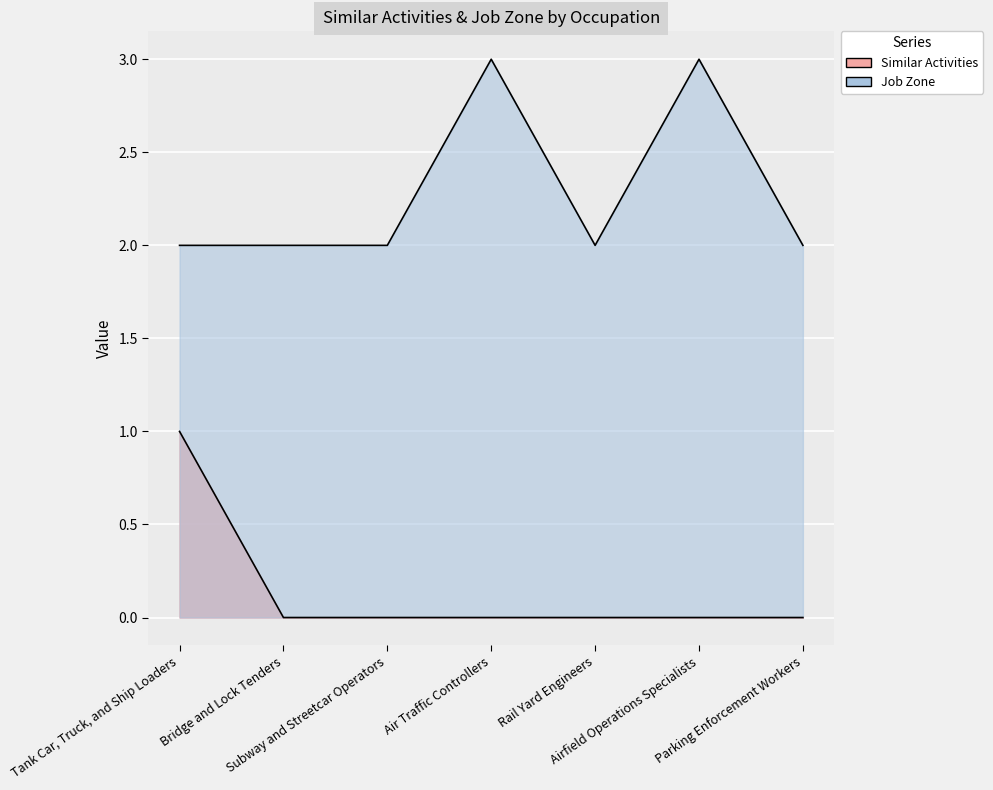

List the labels in order of Similar Activities value, smallest first.

Bridge and Lock Tenders, Subway and Streetcar Operators, Air Traffic Controllers, Rail Yard Engineers, Airfield Operations Specialists, Parking Enforcement Workers, Tank Car, Truck, and Ship Loaders